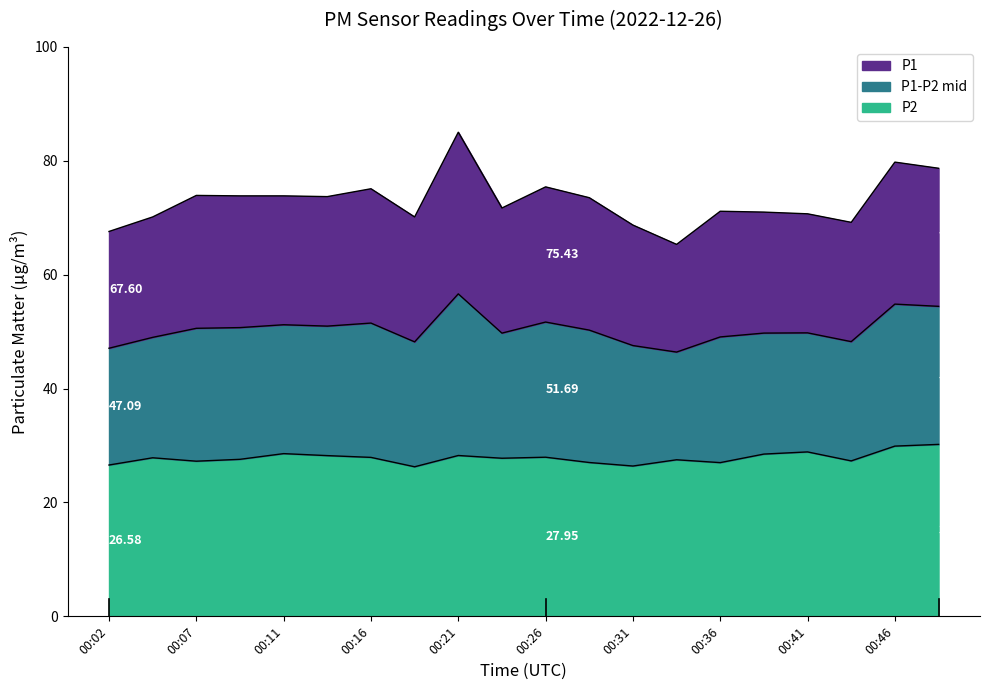

Which series has the largest total across all categories?

P1